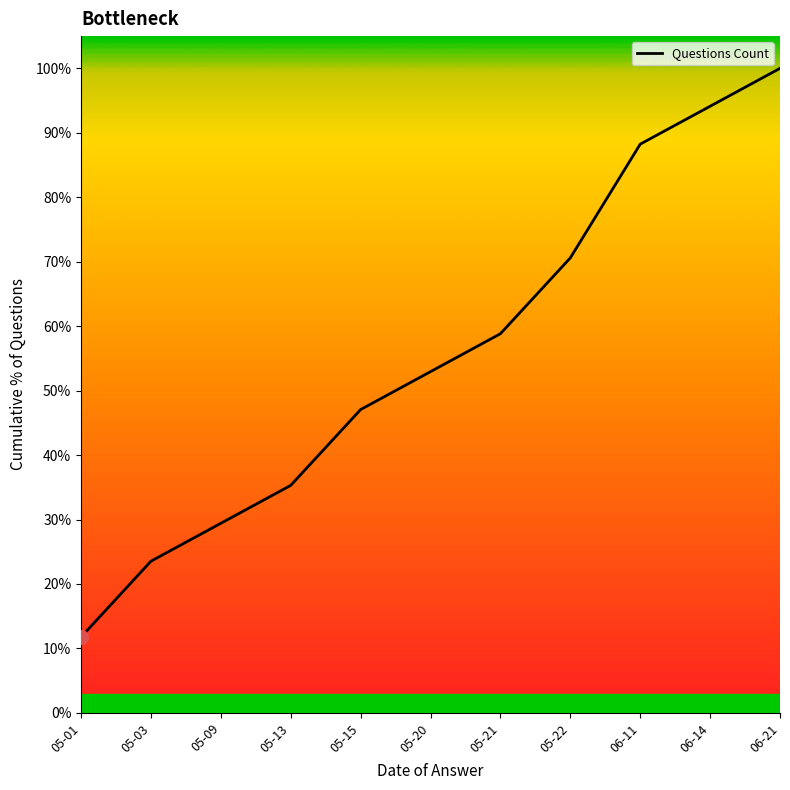

The chart shows a value of 35.3 at 05-13. True or false?

True